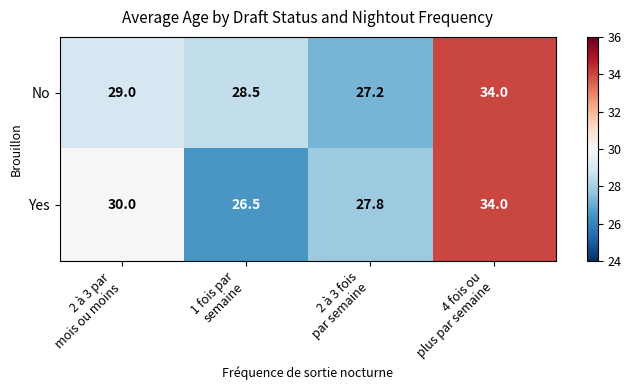

At how many categories does at least one series exceed 28?

3